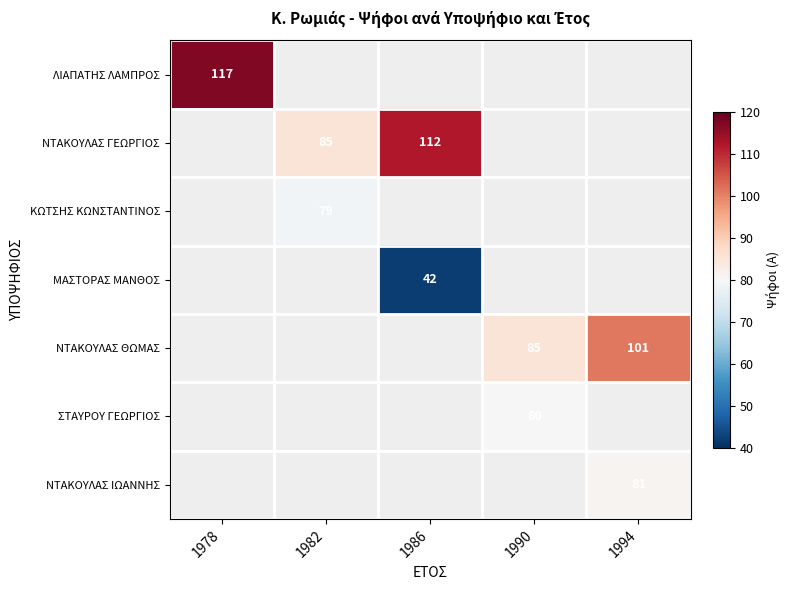

The ΝΤΑΚΟΥΛΑΣ ΙΩΑΝΝΗΣ series shows 81 at 1994. True or false?

True